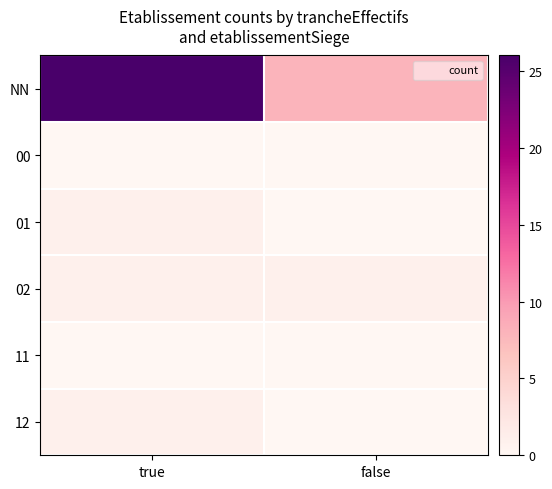

Reading right to left, transcribe all the data shown in this chart.

NN: false=8	true=26
00: false=0	true=0
01: false=0	true=1
02: false=1	true=1
11: false=0	true=0
12: false=0	true=1